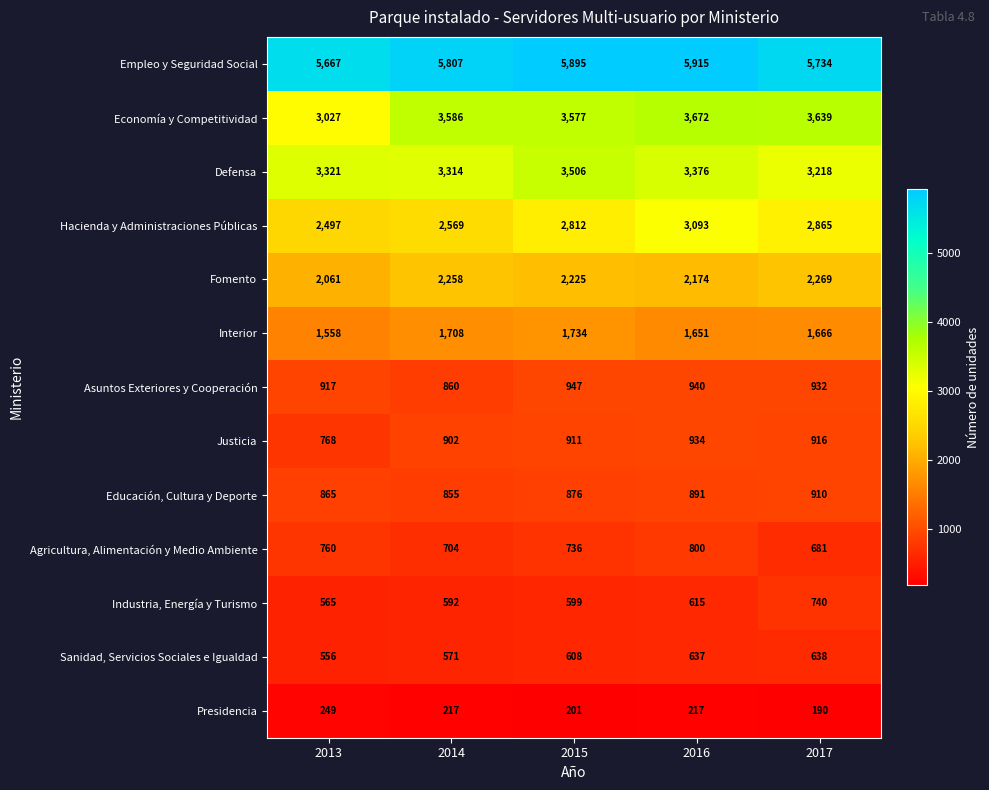

What is the lowest value of the Interior series?

1558